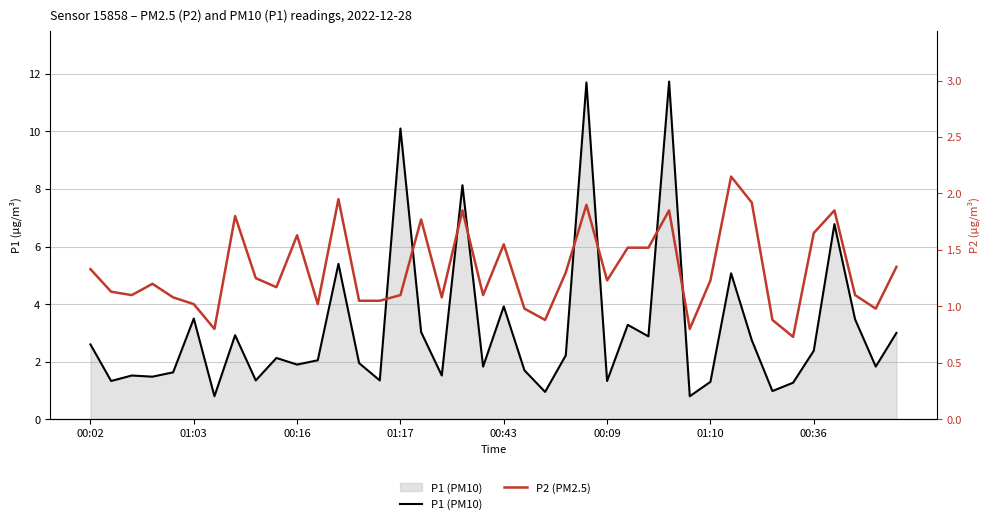

What is the difference between the maximum and minimum values in the P1 (PM10) series?

10.9